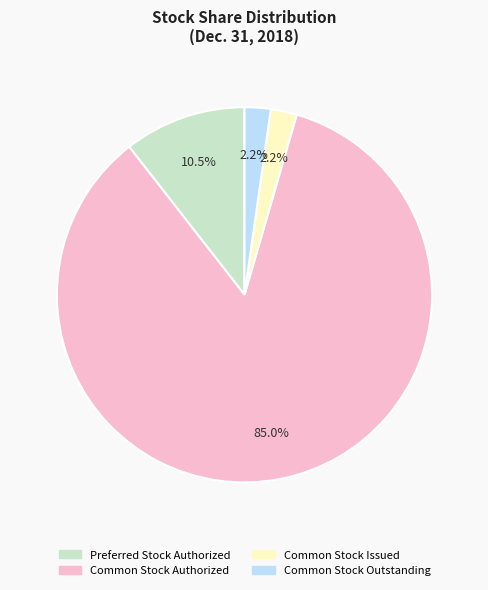

To the nearest percent, what portion does Common Stock Issued represent?

2%